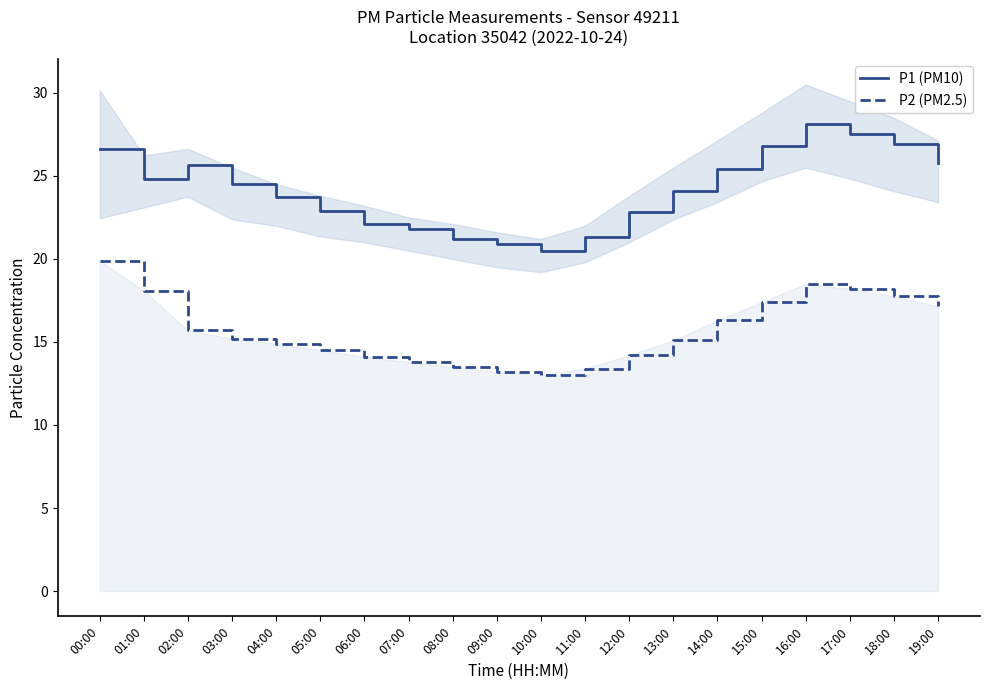

The value of P2 (PM2.5) at 04:00 is 14.9. True or false?

True